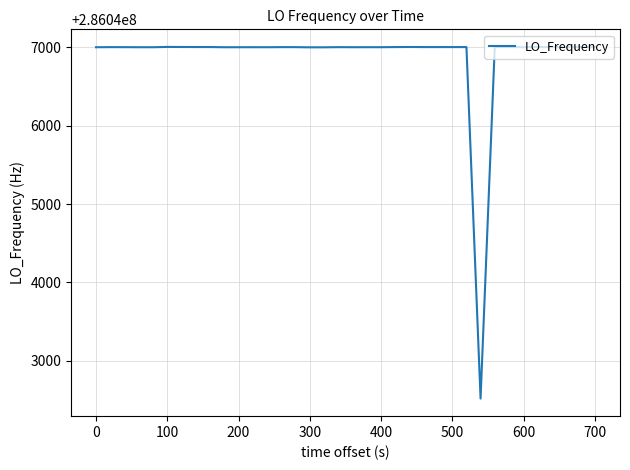

What is the difference between the maximum and minimum values?

4484.2